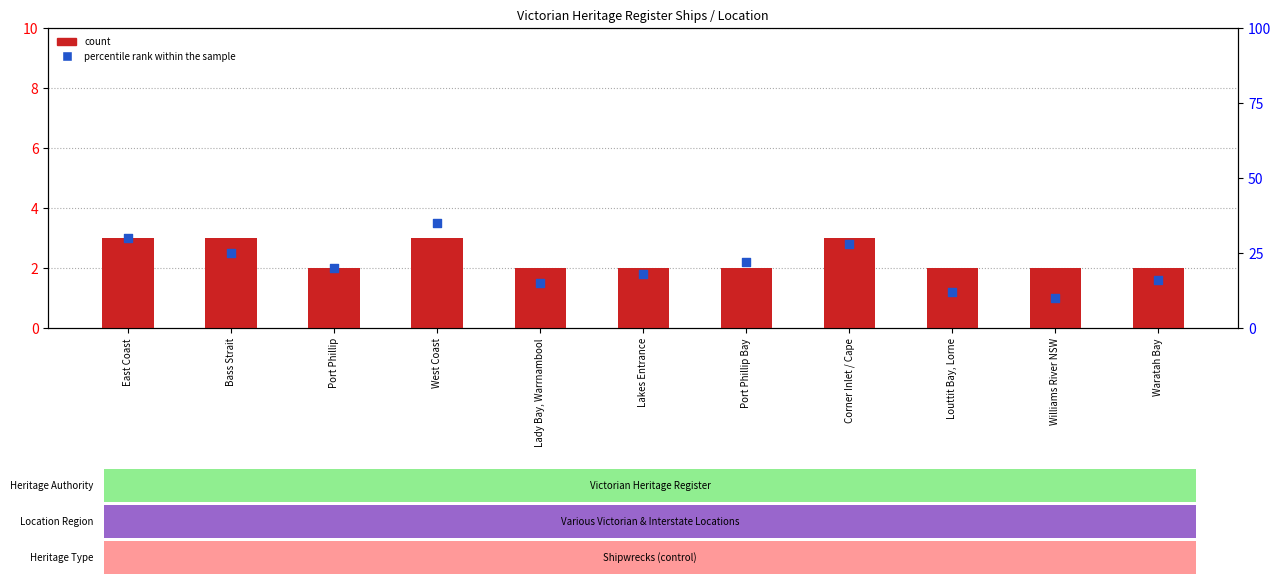

Which series has the largest Y range (max minus min)?

percentile rank within the sample